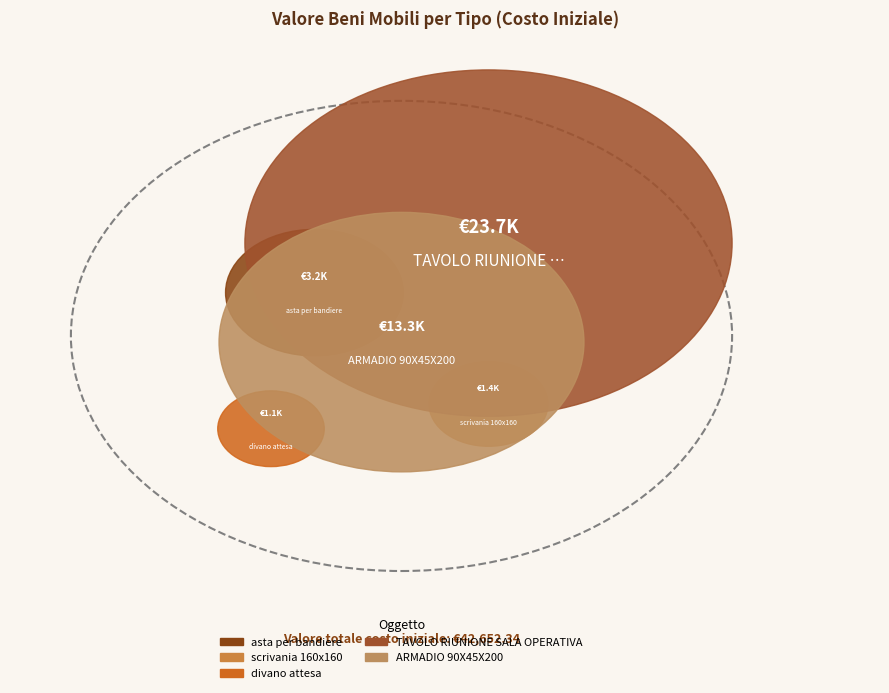

Count the number of slices in the pie.

5